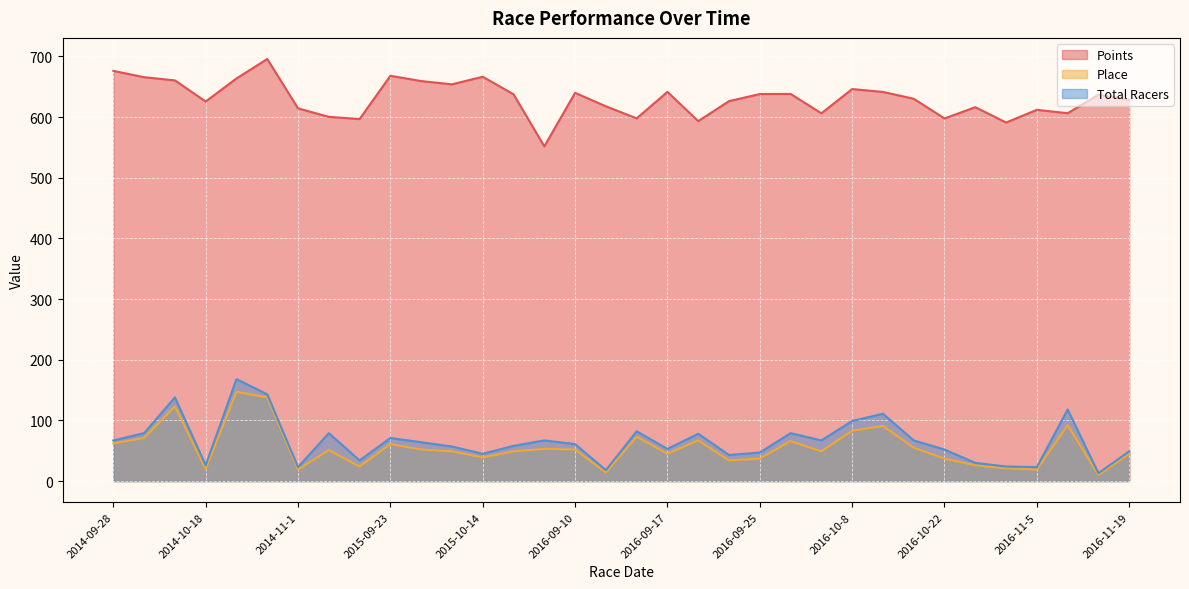

At which category is the sum across all series the highest?

2014-10-19